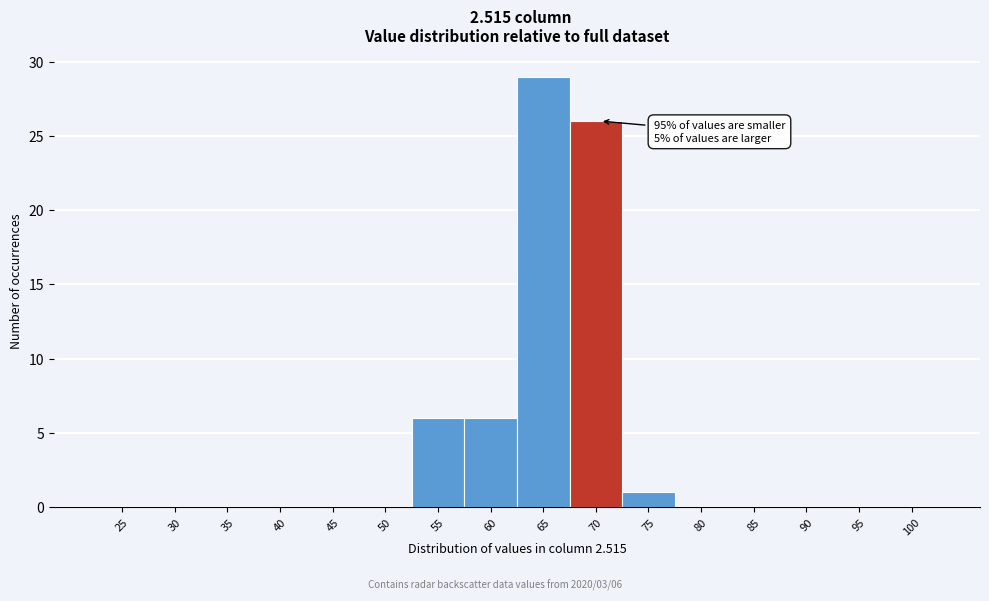

Reading right to left, what are all the values shown in this chart?

100=0	95=0	90=0	85=0	80=0	75=1	70=26	65=29	60=6	55=6	50=0	45=0	40=0	35=0	30=0	25=0